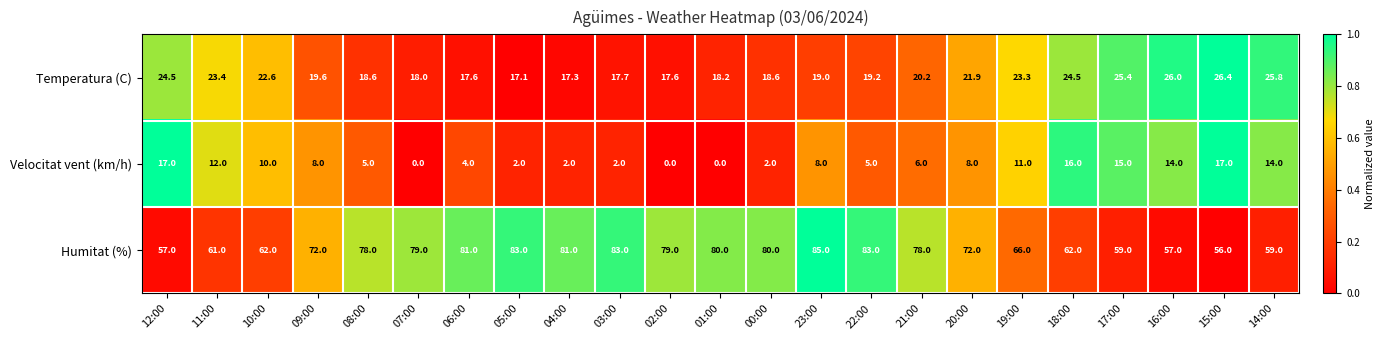

How many values in the Temperatura (C) series are below 19?

9